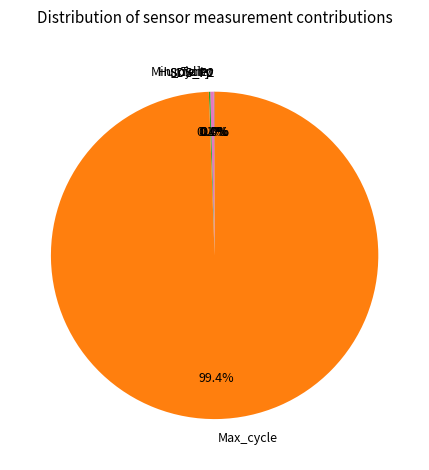

Is there any slice that represents more than half of the pie?

Yes